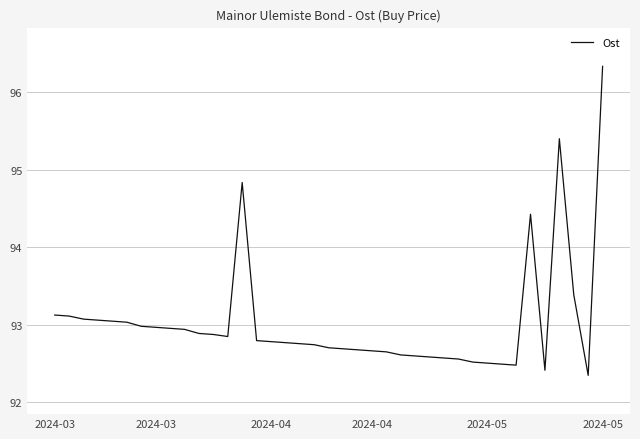

Where is the first local minimum?

2024-03